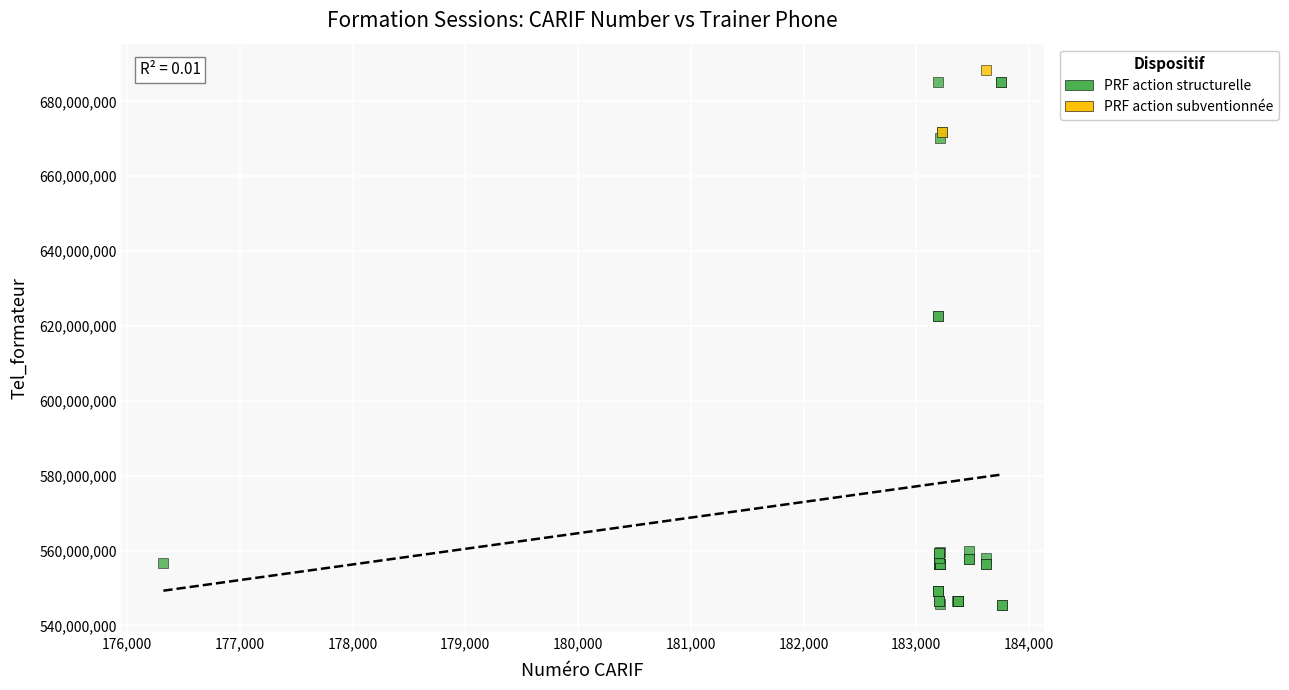

What are all the series names shown in the legend?

PRF action structurelle, PRF action subventionnée